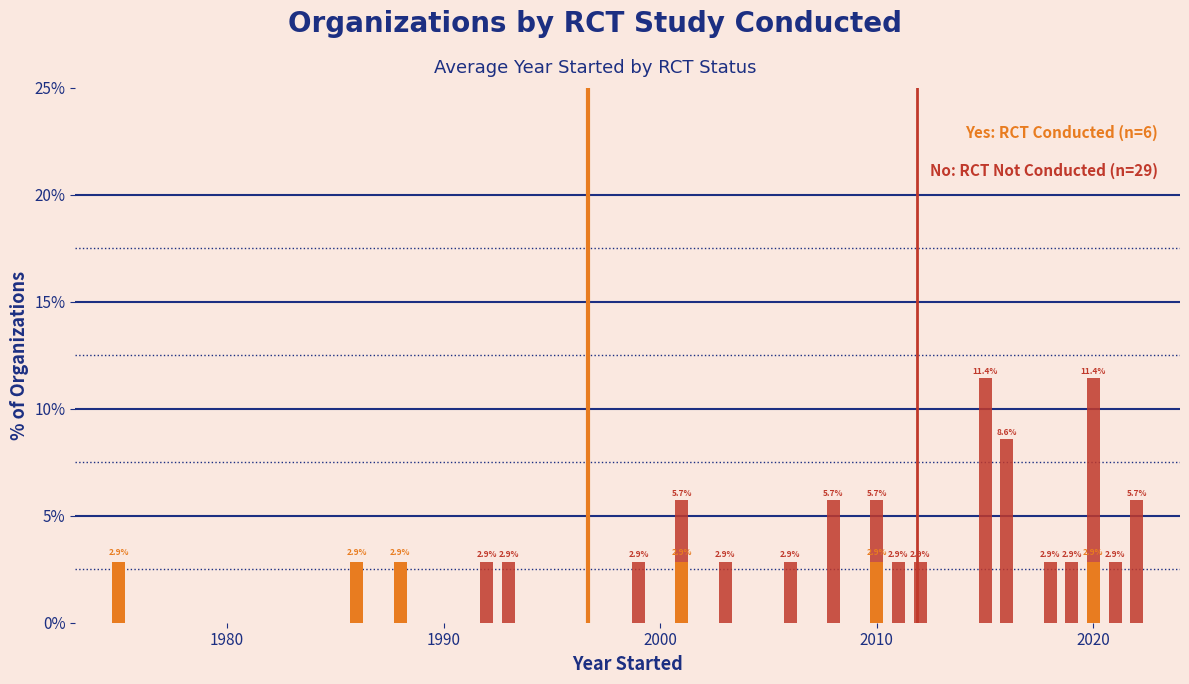

Rank the series by their average value, from lowest to highest.

Yes (RCT), No (RCT)